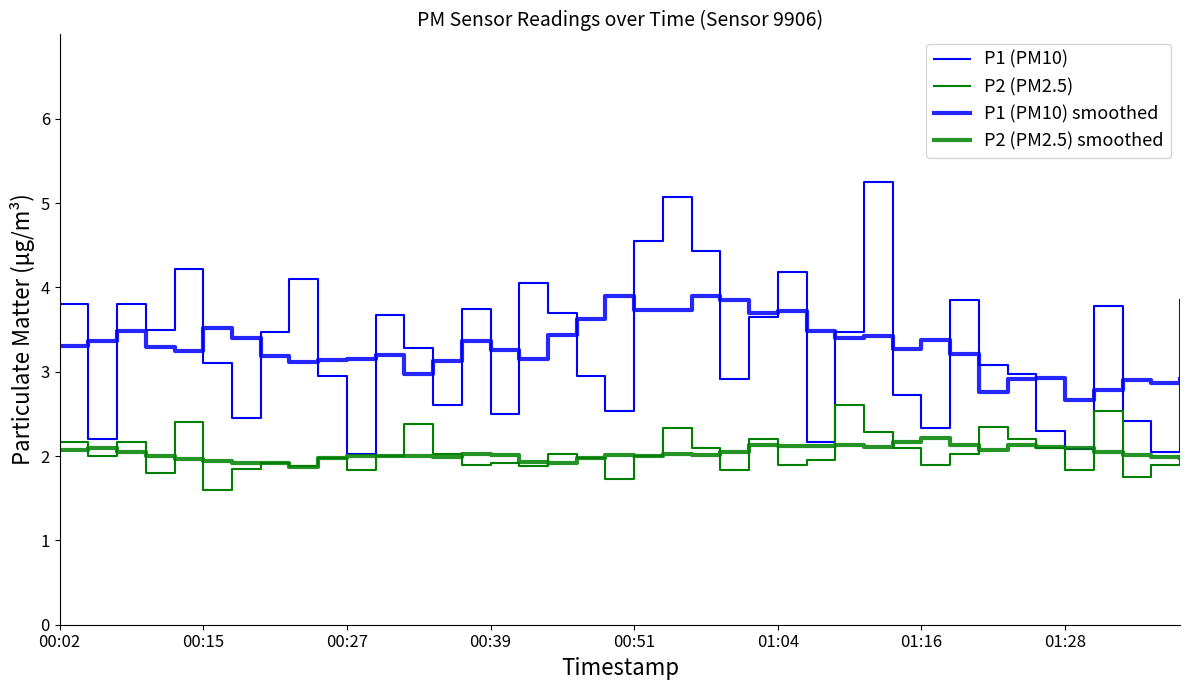

At how many categories does at least one series exceed 3?

35